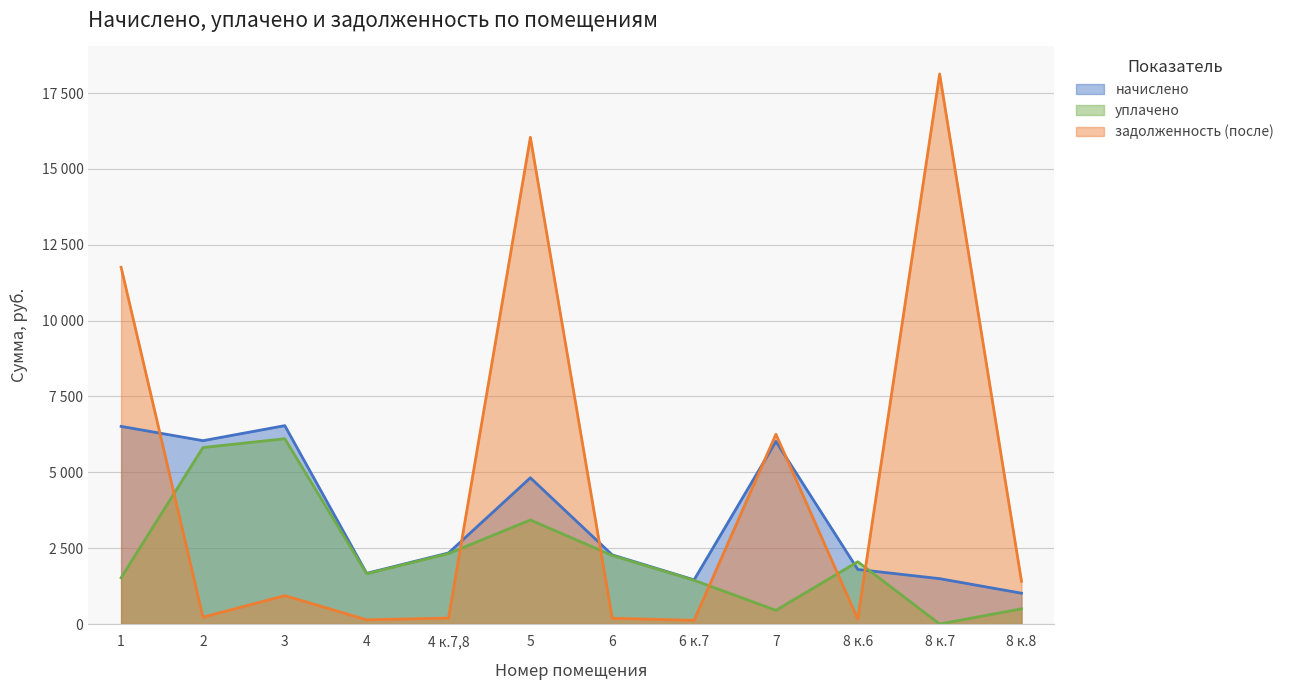

At how many categories does at least one series exceed 11871?

2